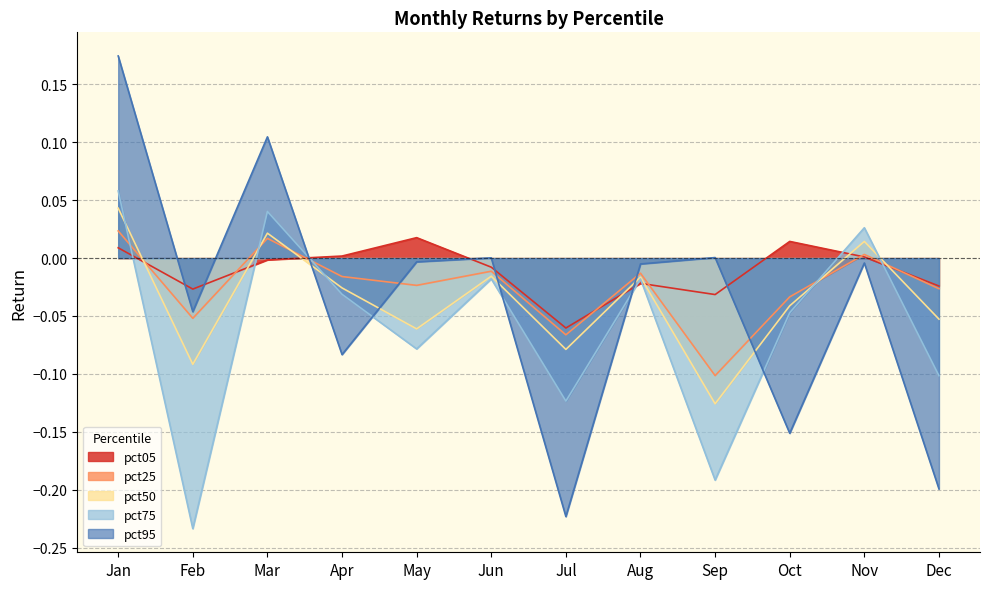

Which series has the largest total across all categories?

pct05